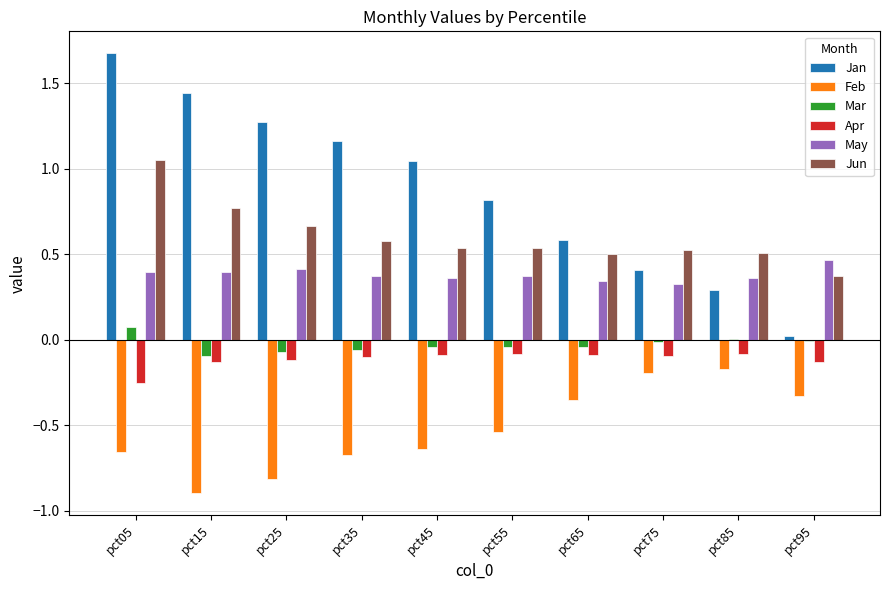

Is it true that Mar equals -0.0 at pct55?

True